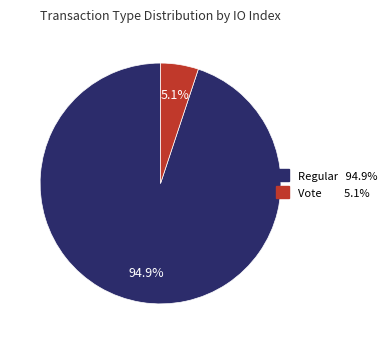

Does any single category account for the majority?

Yes